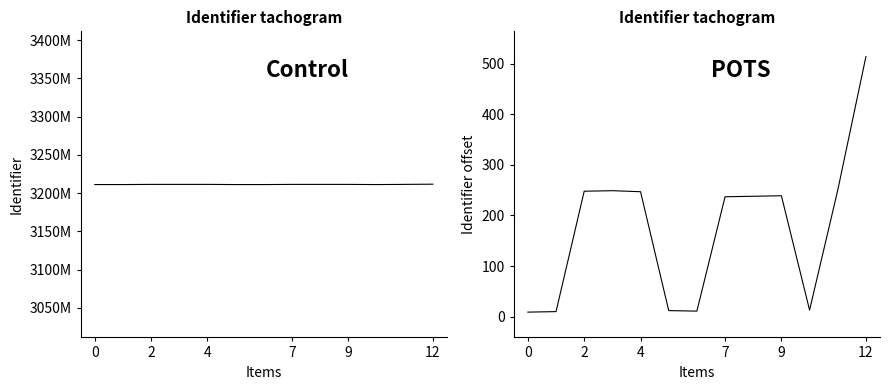

What are all the series names shown in the legend?

Identifier, Identifier (shifted)